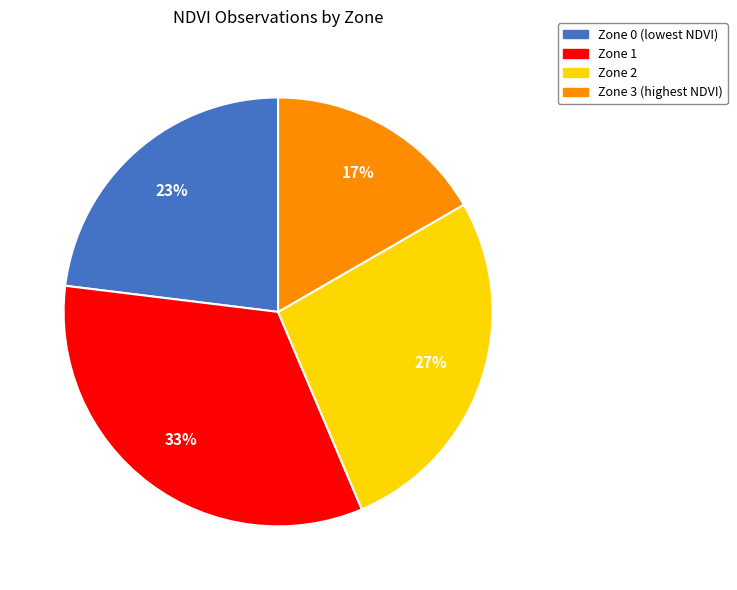

To the nearest percent, what is the combined percentage of Zone 0 (lowest NDVI) and Zone 2?

50%